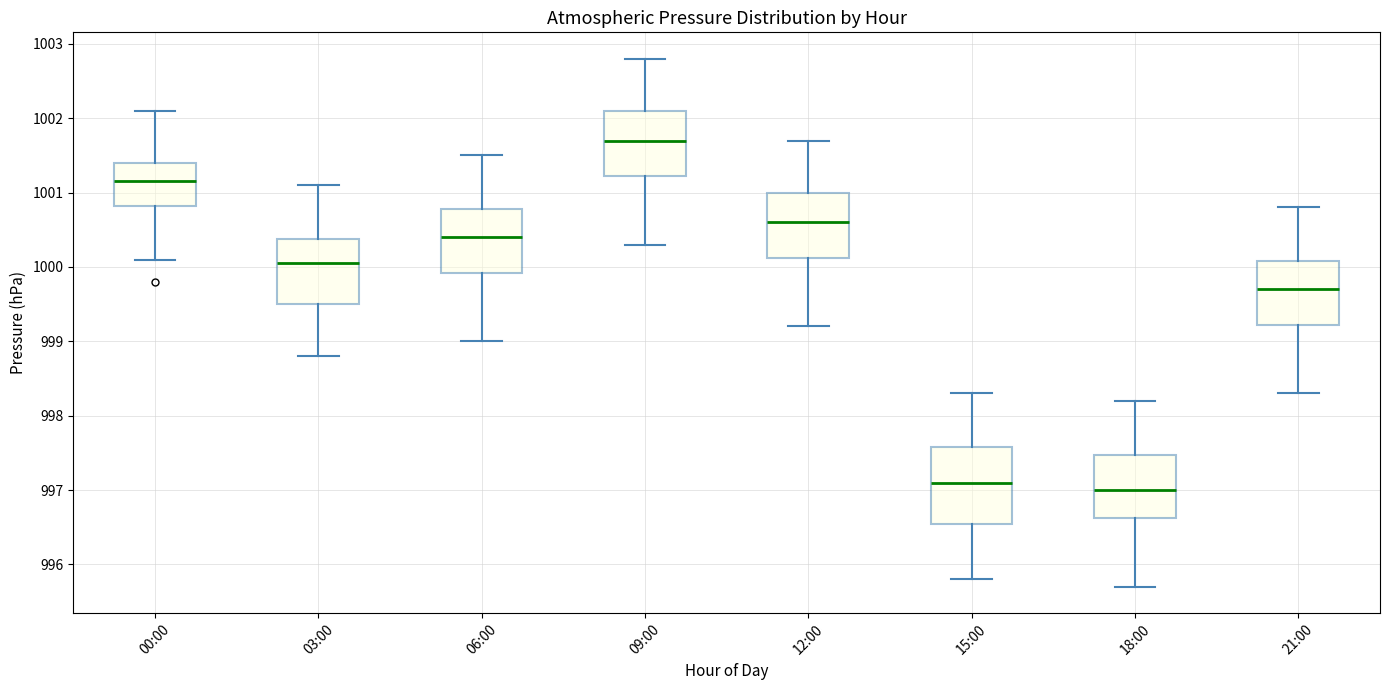

Where is the upper edge of the box for 15:00 on the y-axis? The values are not printed on the chart, so give them approximately, as read against the axis.

997.6